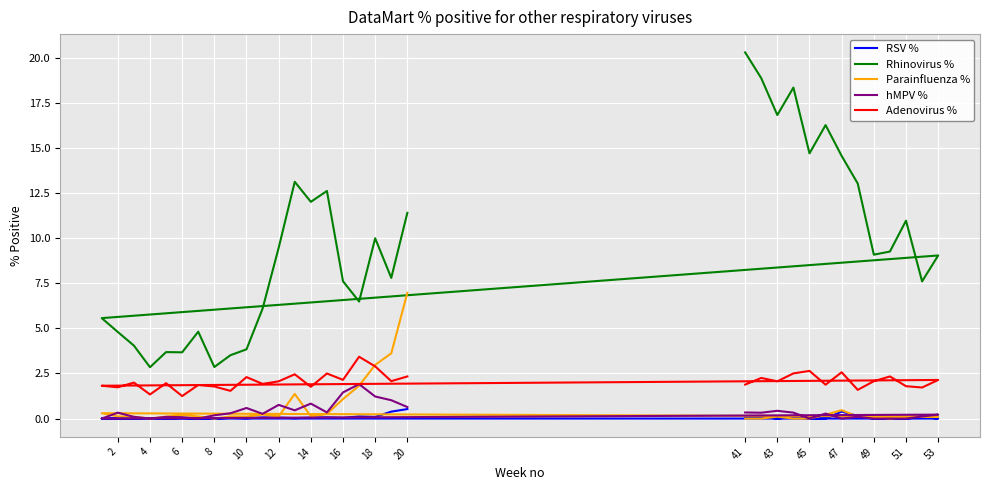

Between 18 and 14, which is larger?

18